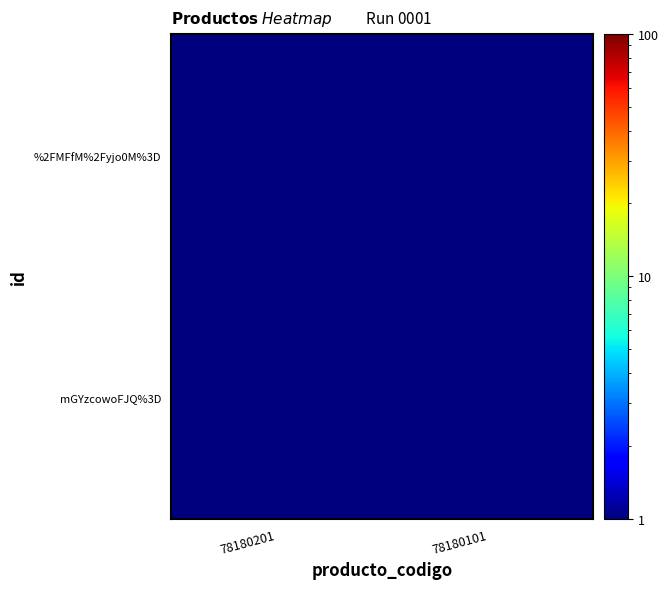

At which category is the sum across all series the highest?

78180201